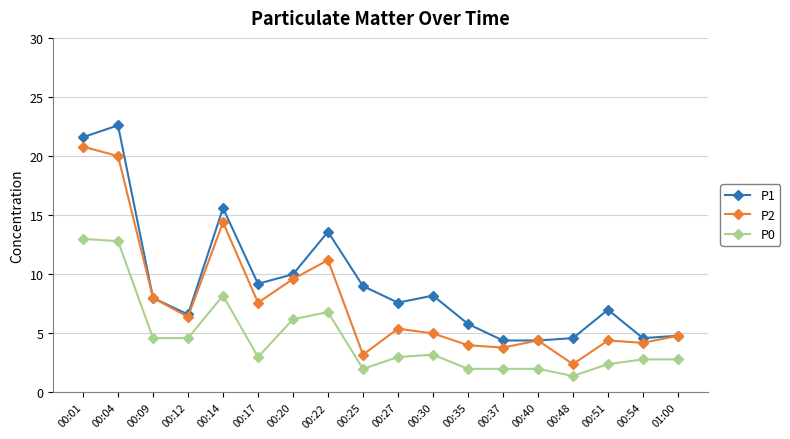

Is it true that P0 equals 10.7 at 00:20?

False